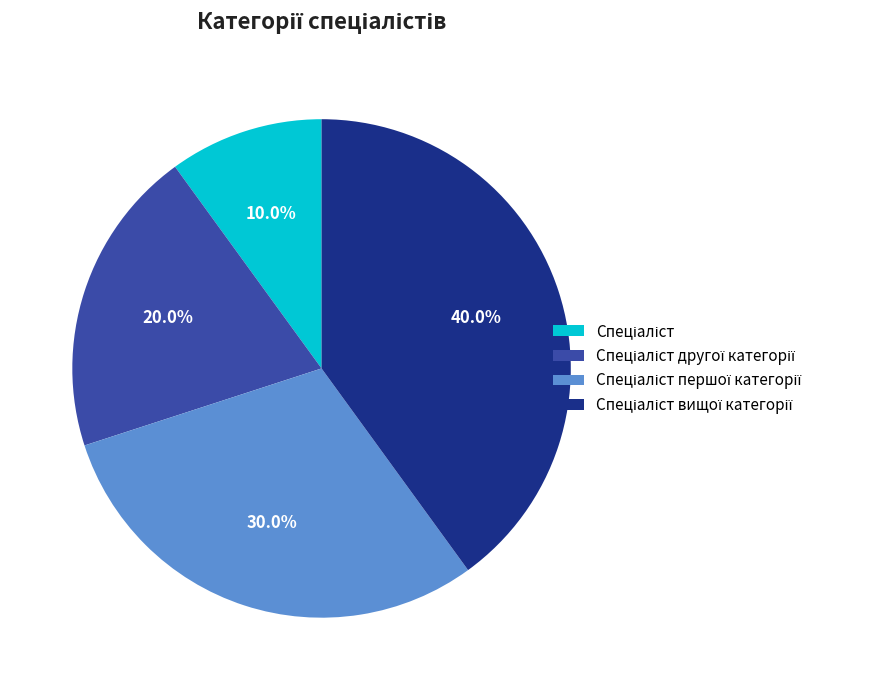

Which category has the smallest portion of the pie?

Спеціаліст